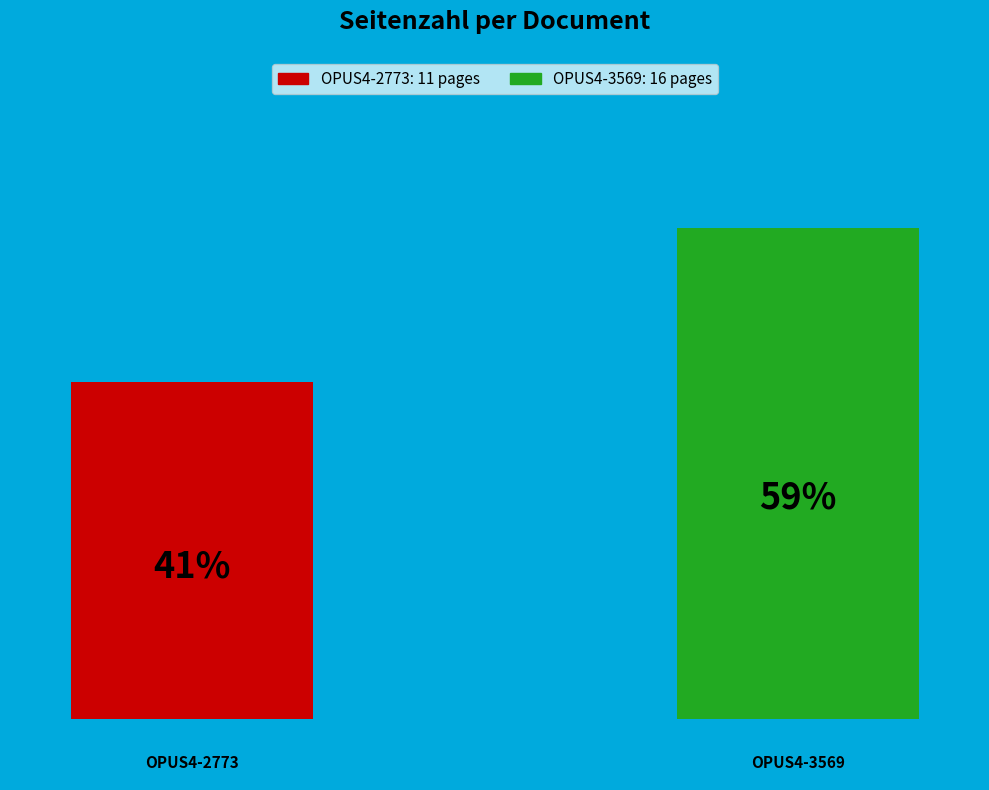

Does the chart contain any negative values?

No